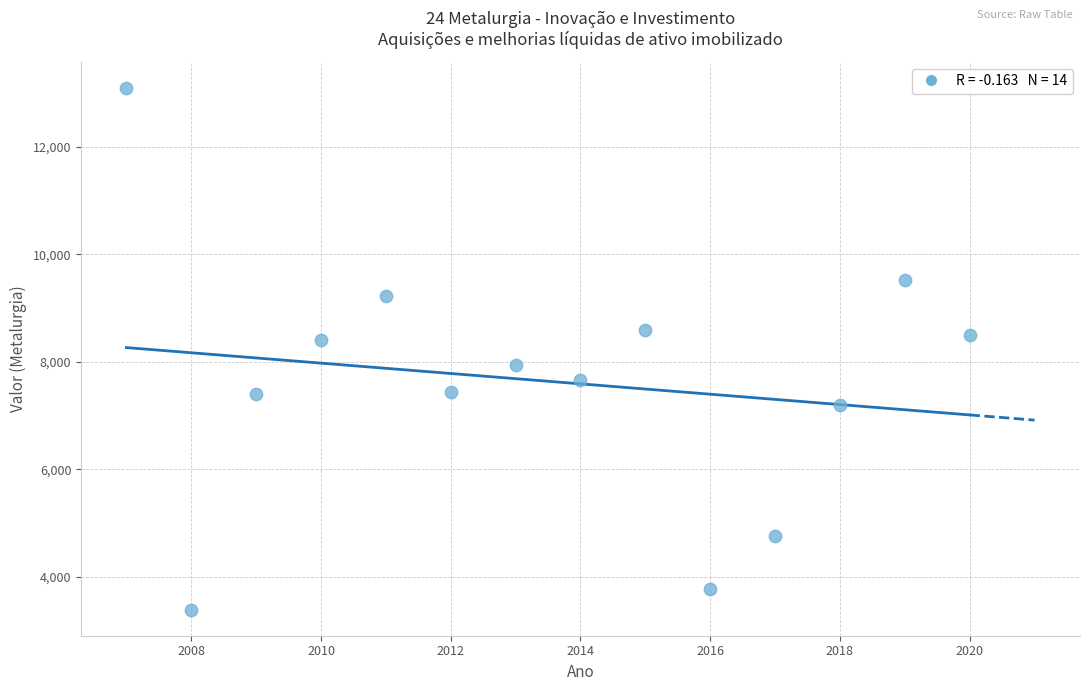

What is the range of X values (max minus min)?

13.0